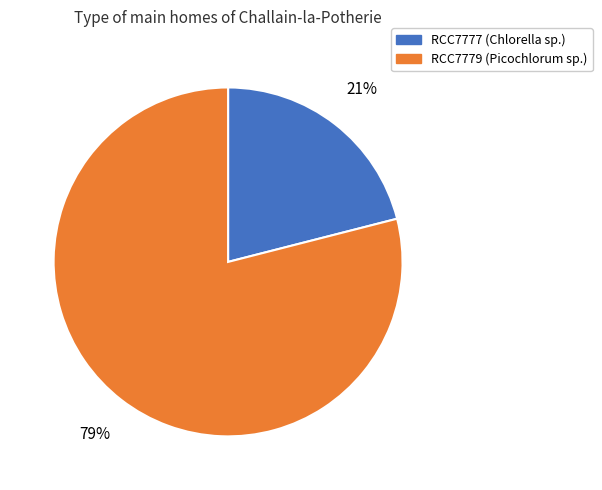

Is there a majority slice in this chart?

Yes